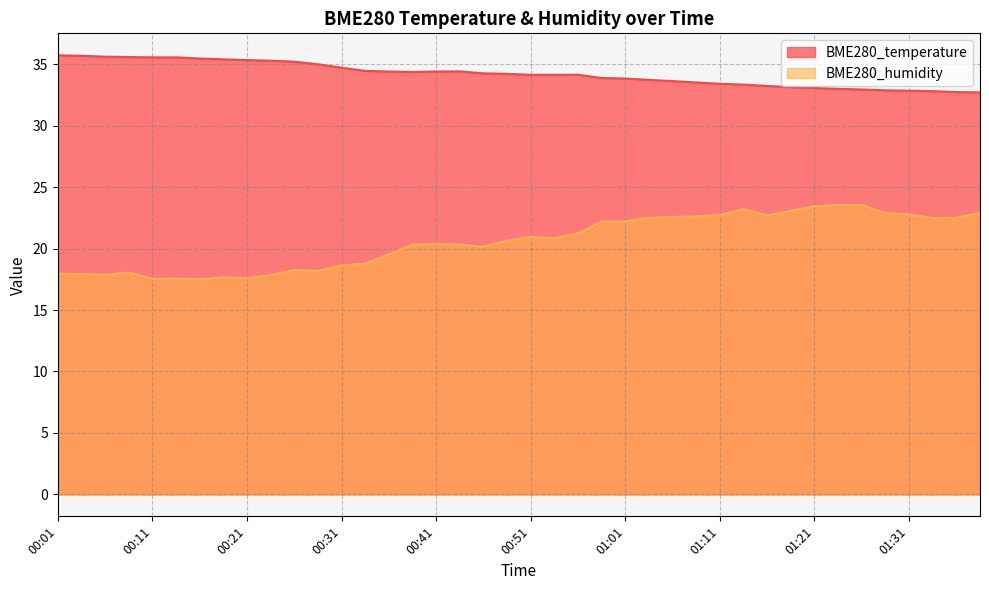

Which series has the largest total across all categories?

BME280_temperature